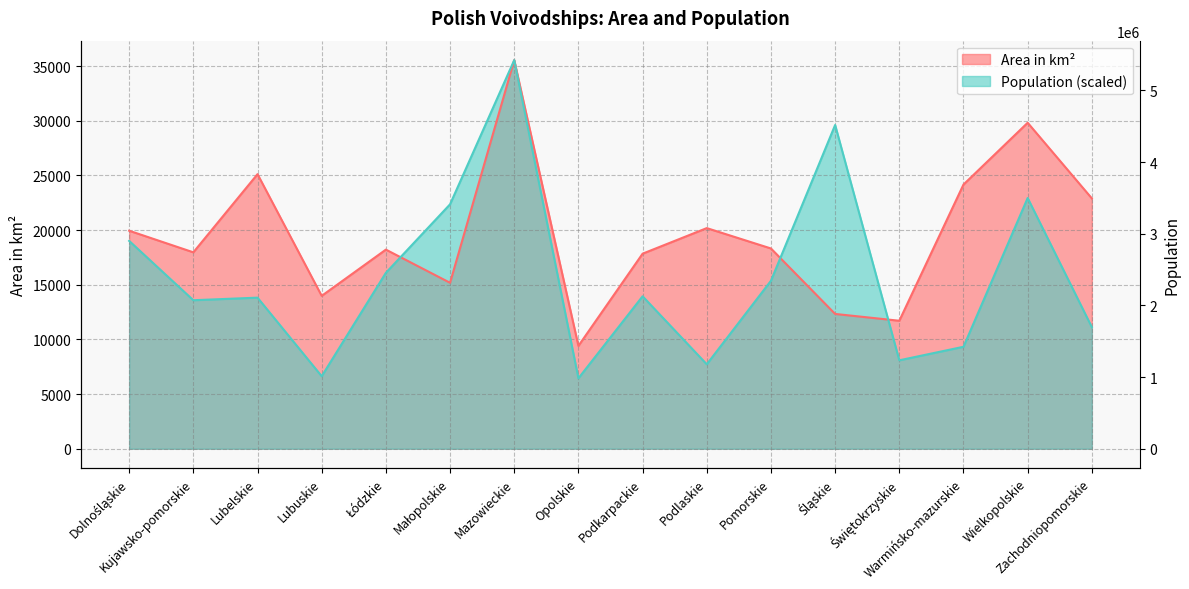

Where is Population (thousands) nearest to the value 21000?

Małopolskie